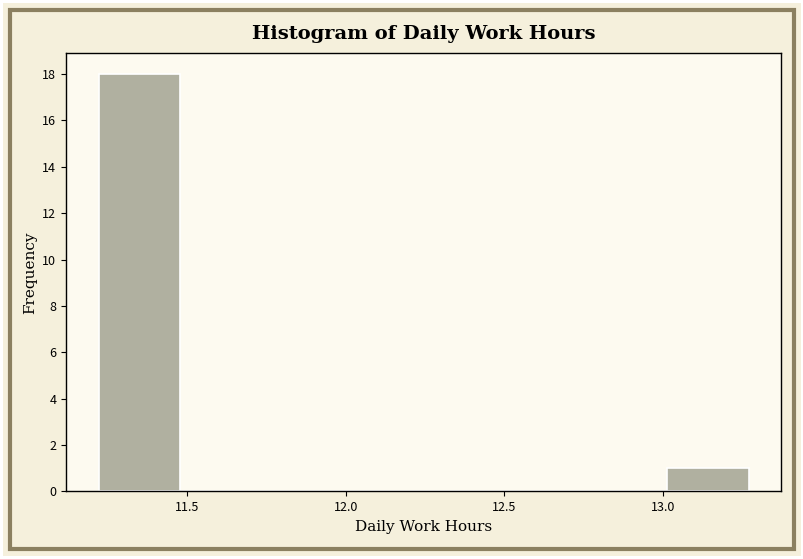

Which range on the x-axis has the tallest bar?

11.20 to 11.50